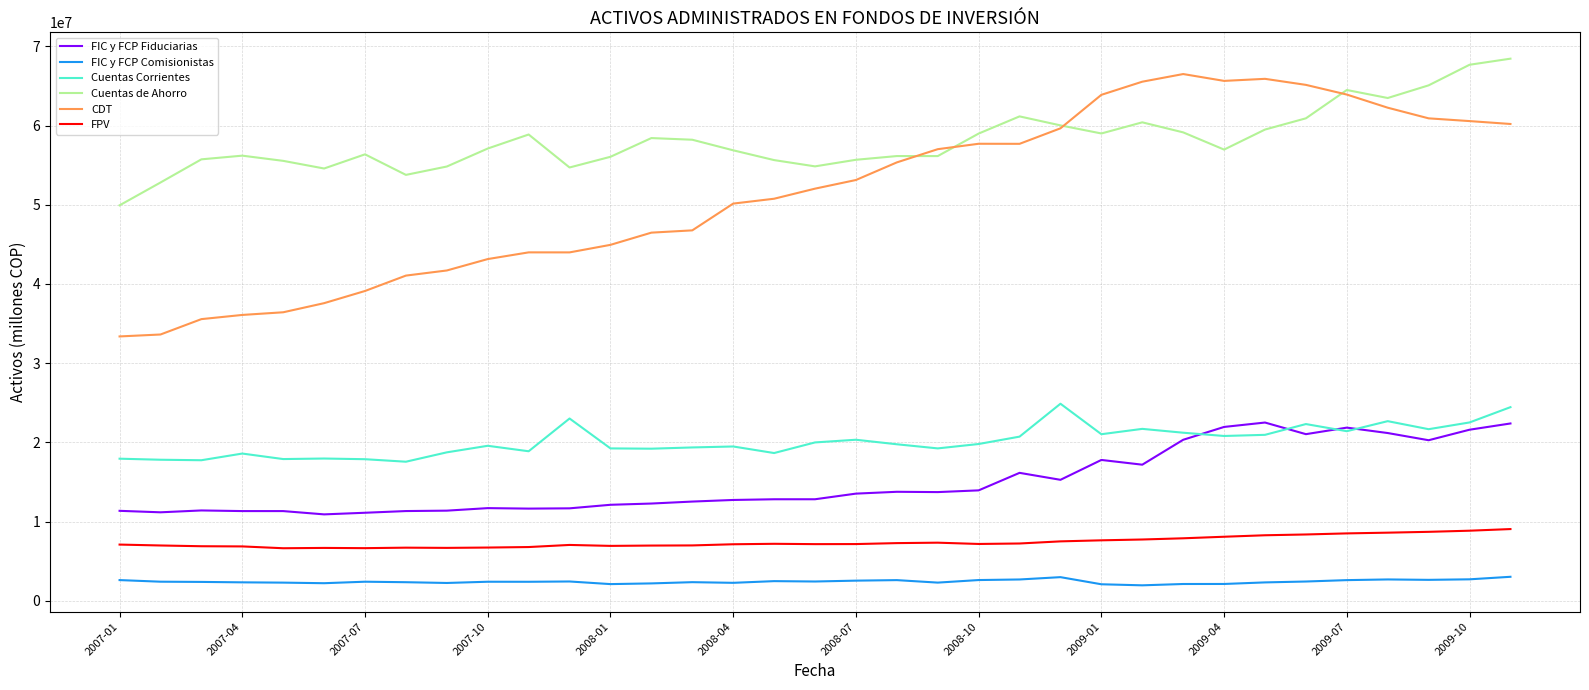

What is the maximum value shown in the chart?

68440998.5